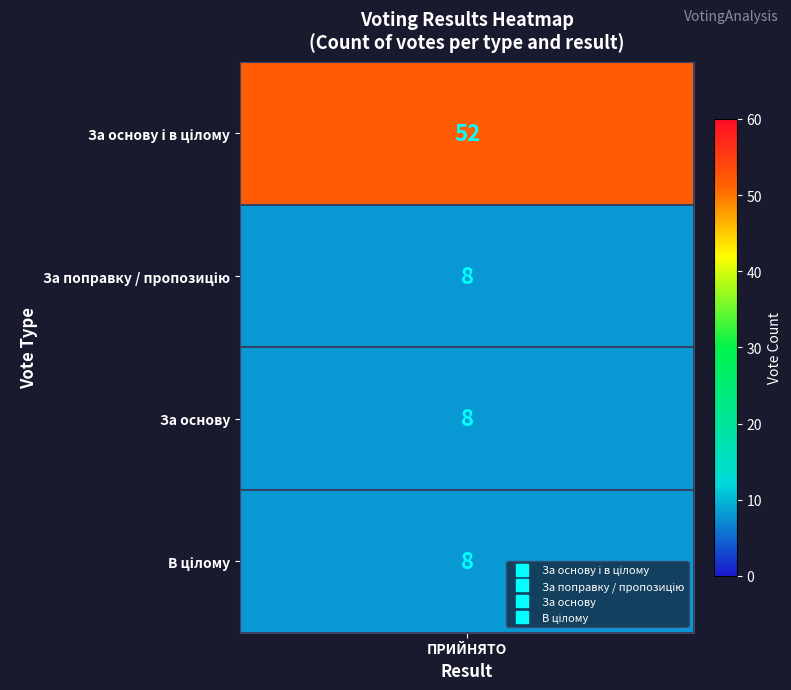

How many data points in ПРИЙНЯТО are above 8?

1